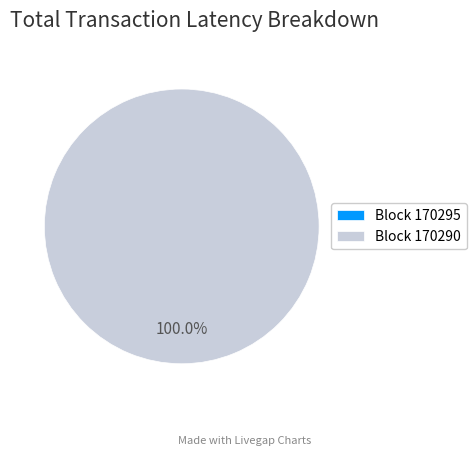

To the nearest percent, what percentage of the pie is 170290?

100%